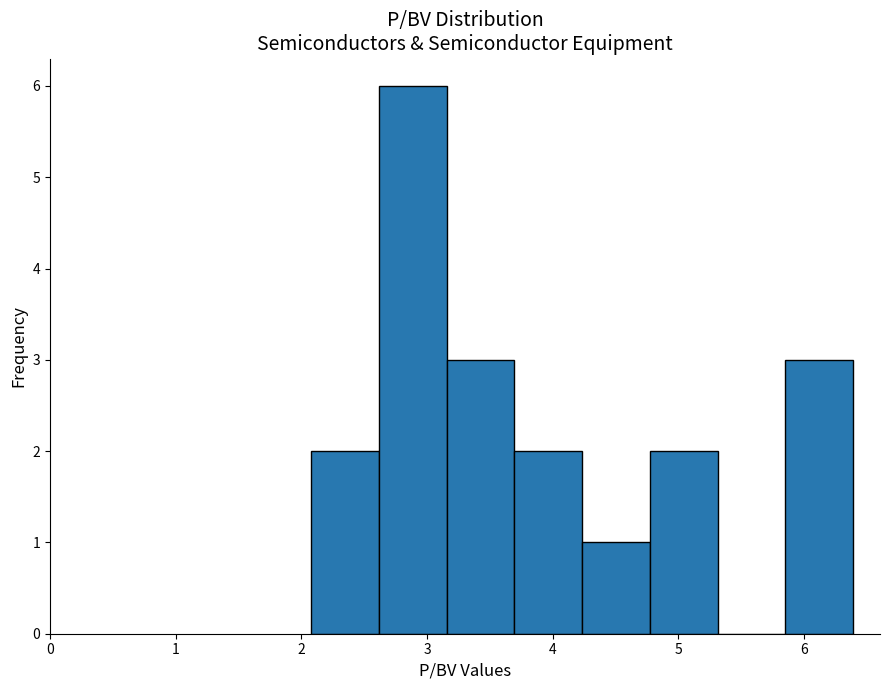

What is the height of the bar covering 5.9 to 6.4 on the x-axis? Neither the bar edges nor the heights are printed on the chart, so give them approximately, as read against the axes.

3